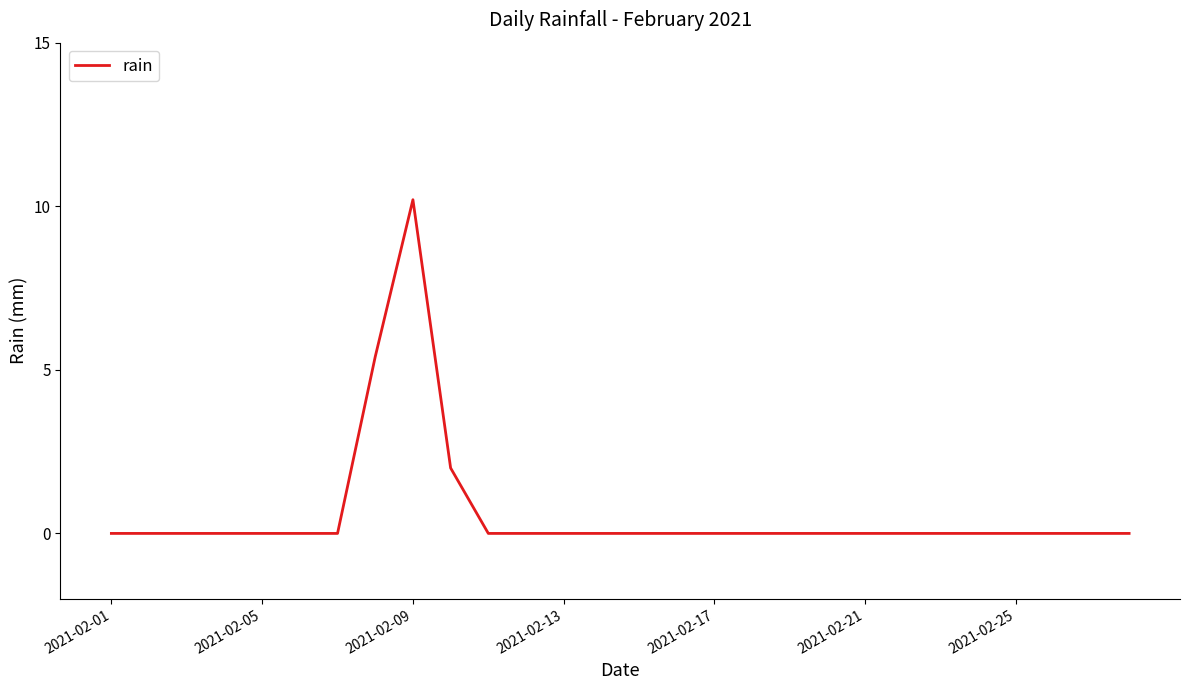

What is the difference between the maximum and minimum values?

10.2